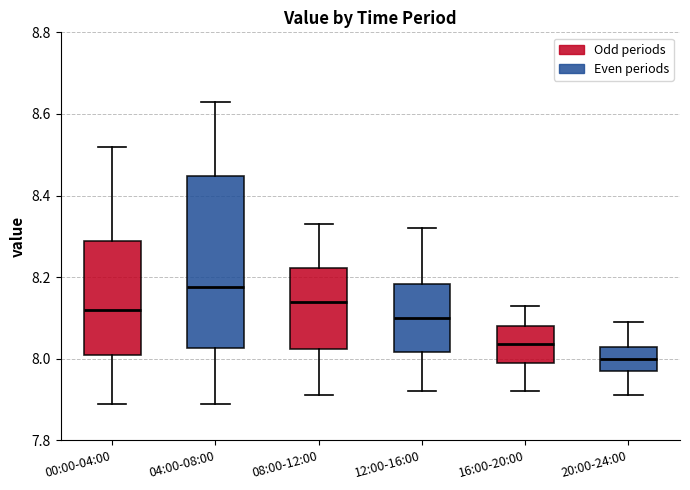

Which box is the tallest, from its lower edge to its upper edge?

04:00-08:00